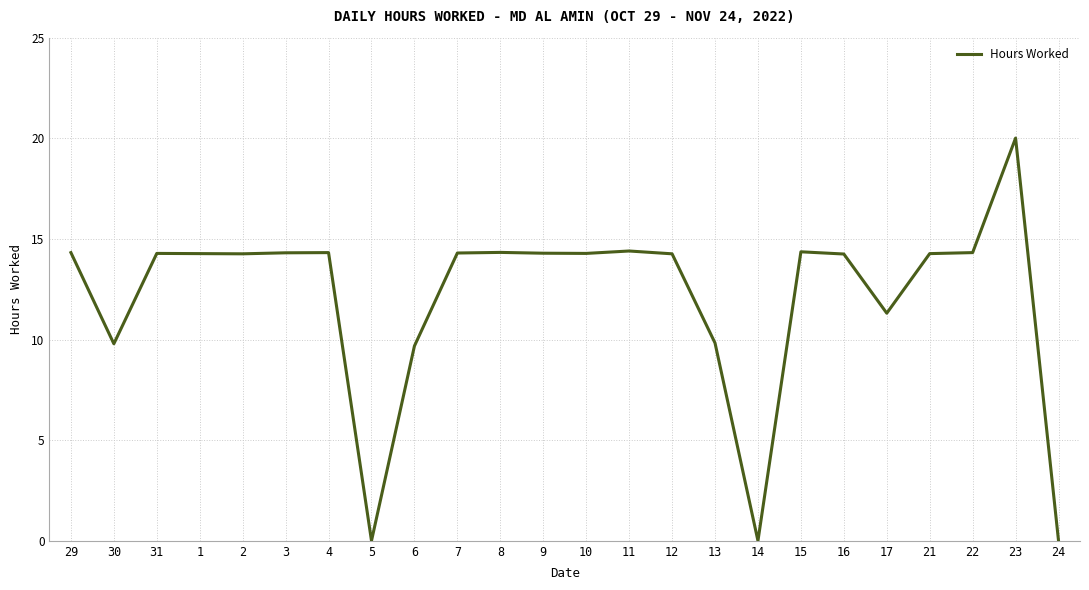

Approximately how many times larger is the value at 8 compared to 7?

1.0